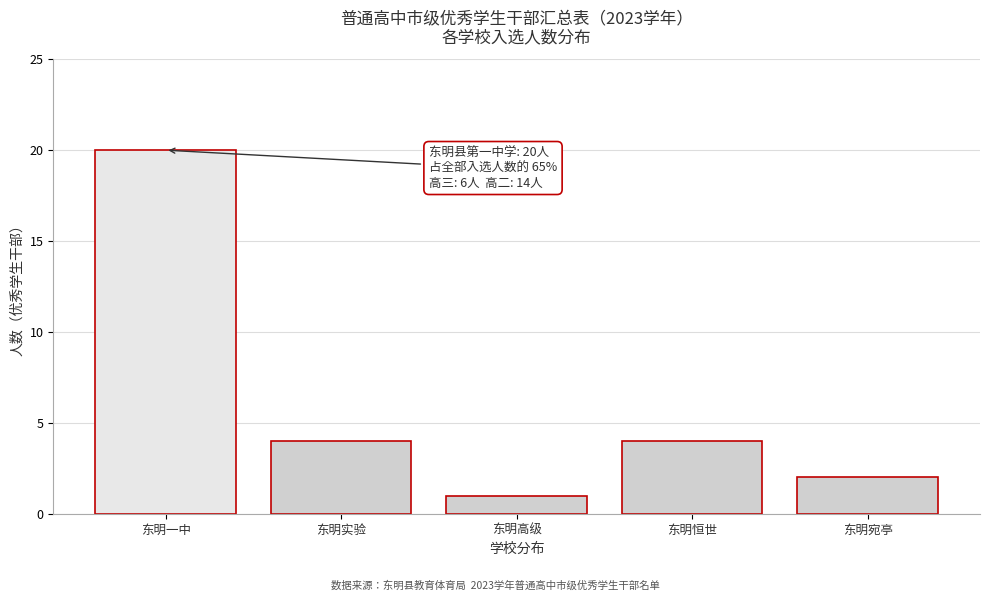

Reading right to left, list all the values displayed in this chart.

2	4	1	4	20